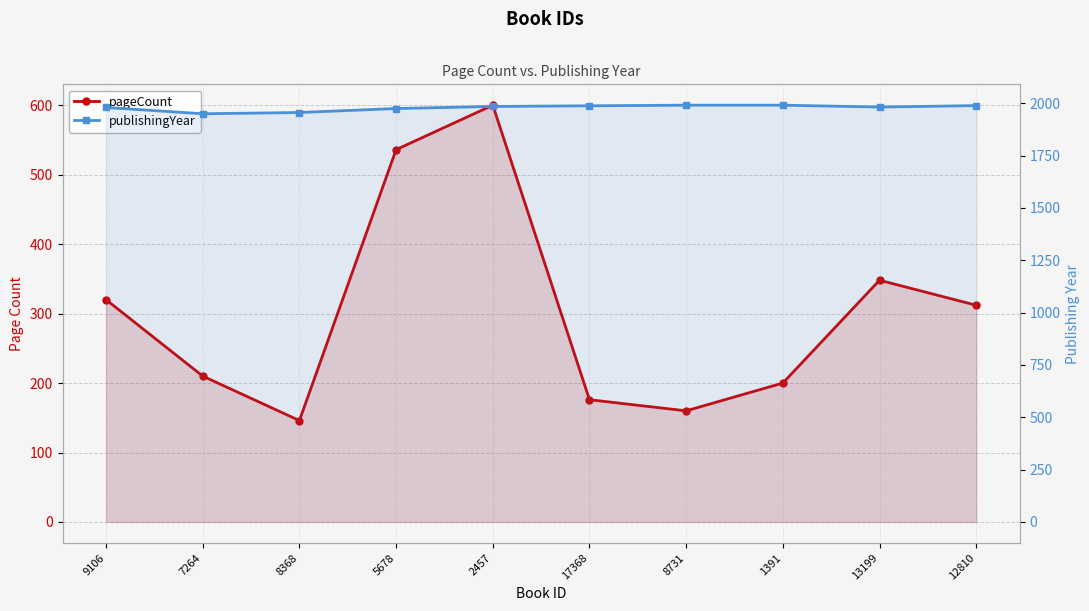

Rank the categories by publishingYear value from lowest to highest.

7264, 8368, 5678, 9106, 13199, 2457, 17368, 12810, 8731, 1391